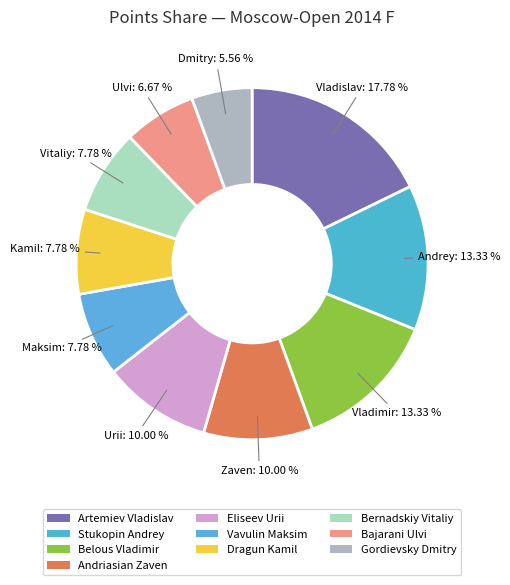

Does Vavulin Maksim represent more than half of the total?

No